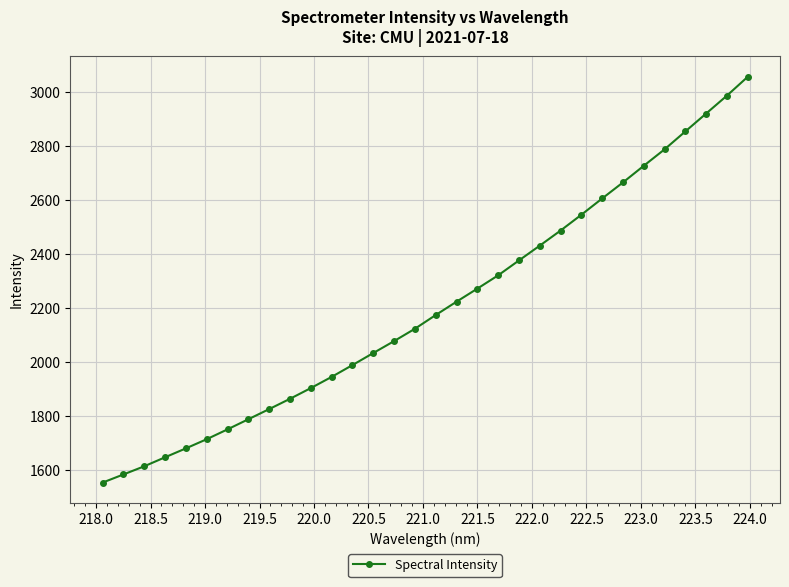

What is the difference between the second highest and minimum values?

1433.2